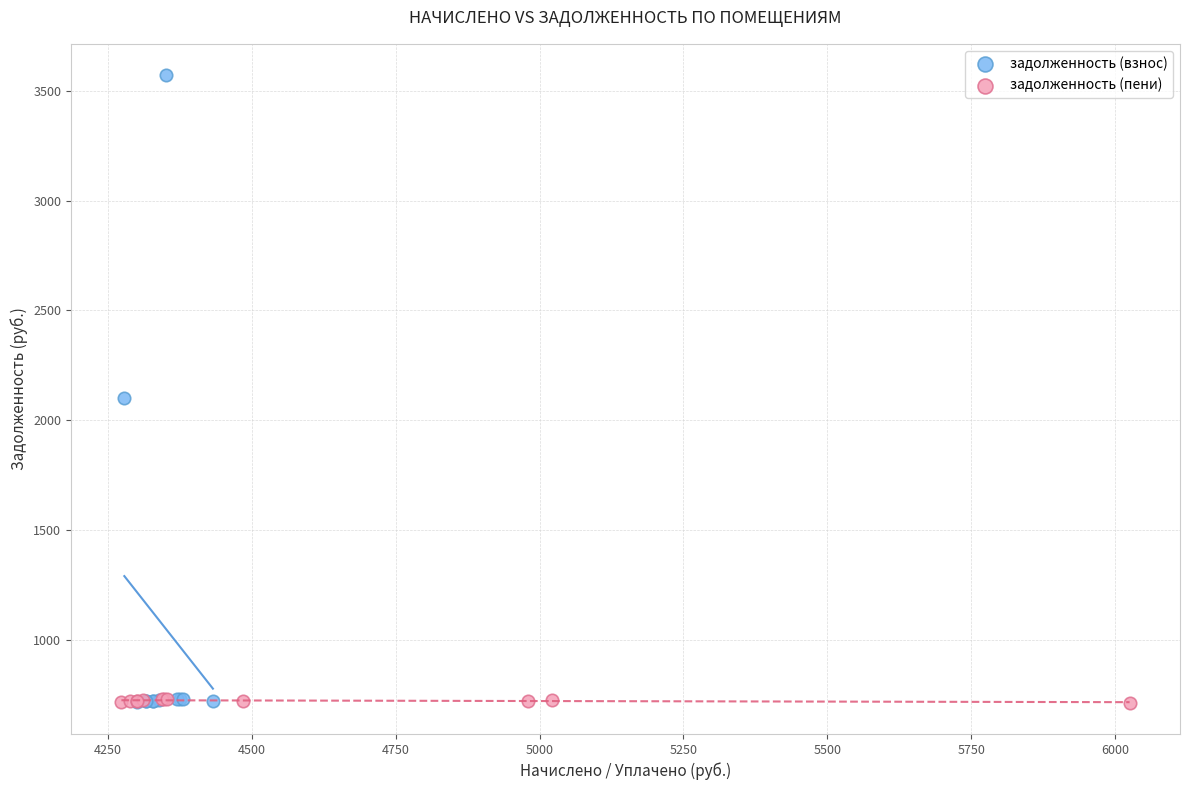

Which series reaches the maximum Y coordinate?

задолженность (взнос)